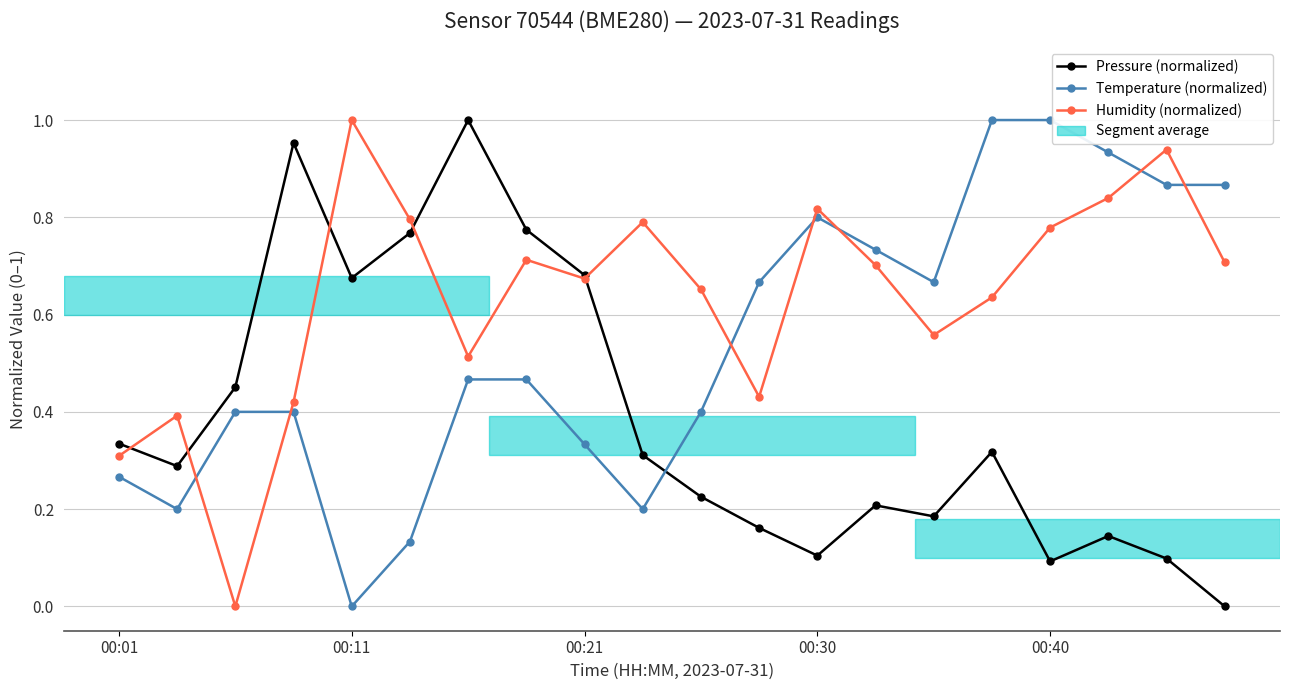

True or false: Pressure (normalized) and Temperature (normalized) intersect in this chart.

True